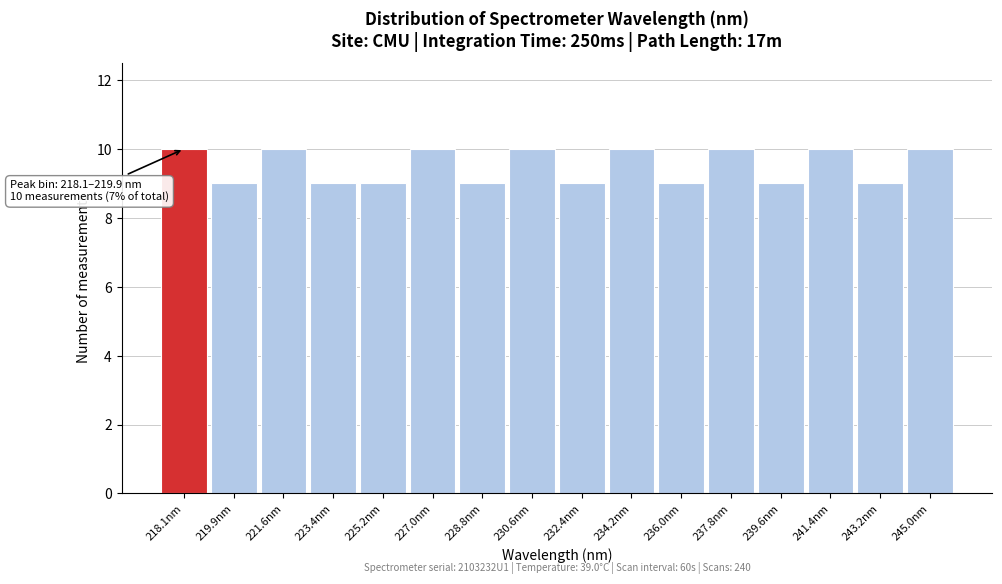

Reading left to right, list all the values displayed in this chart.

218.1nm=10	219.9nm=9	221.6nm=10	223.4nm=9	225.2nm=9	227.0nm=10	228.8nm=9	230.6nm=10	232.4nm=9	234.2nm=10	236.0nm=9	237.8nm=10	239.6nm=9	241.4nm=10	243.2nm=9	245.0nm=10